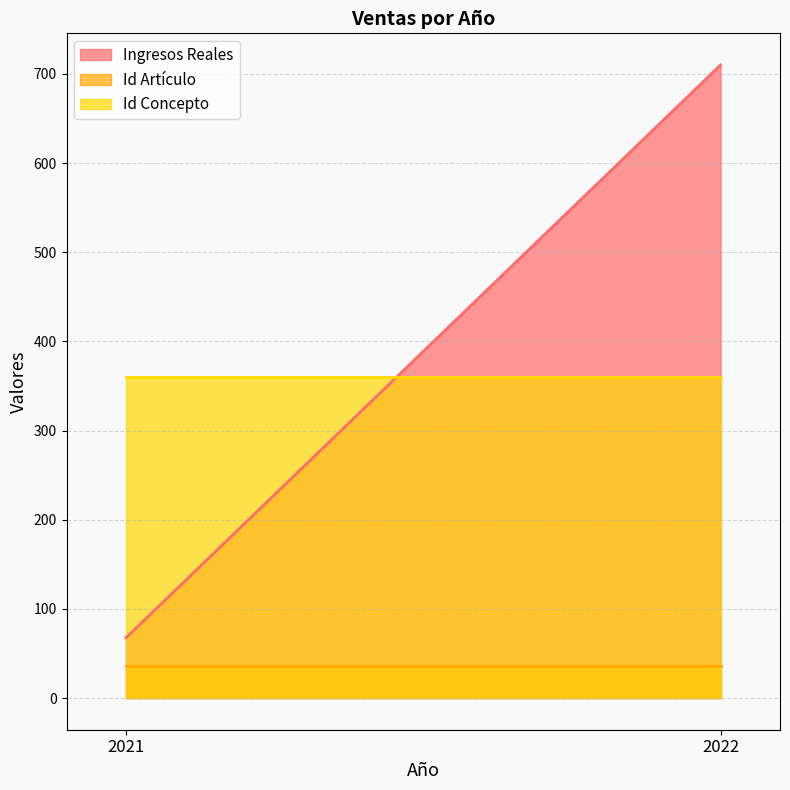

Reading right to left, extract all data points from this chart.

Ingresos Reales: 710.0	67.6
Id Artículo: 36.0	36.0
Id Concepto: 360.0	360.0